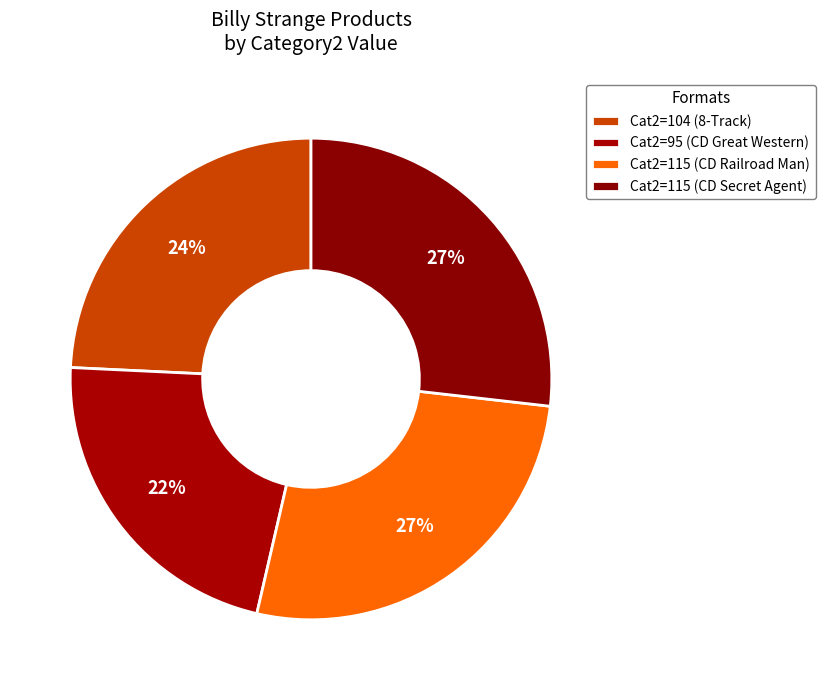

Count the number of slices in the pie.

4